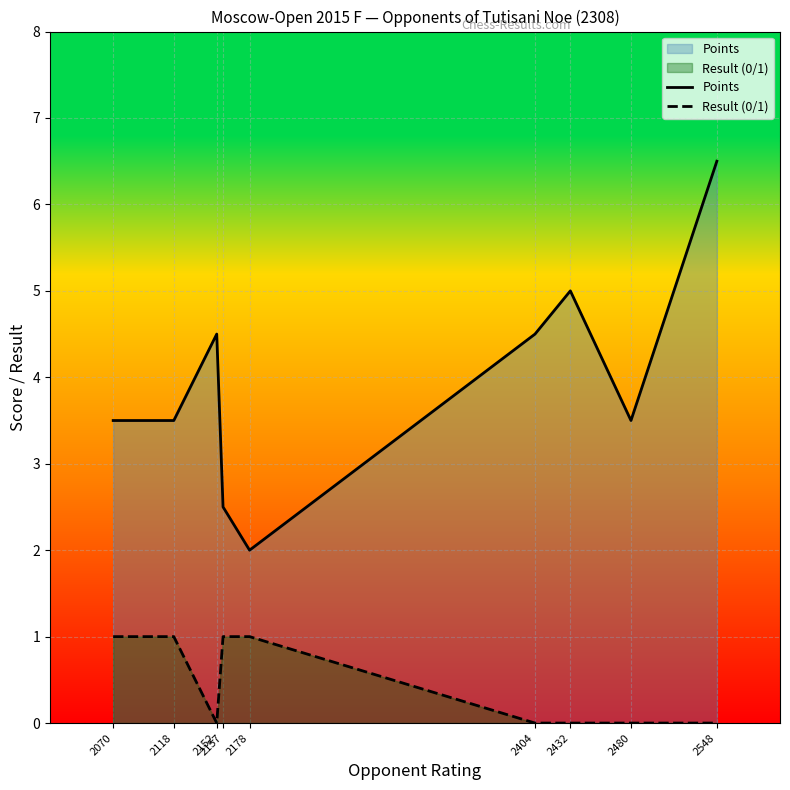

Which series changed the most between 2157 and 2548?

Points